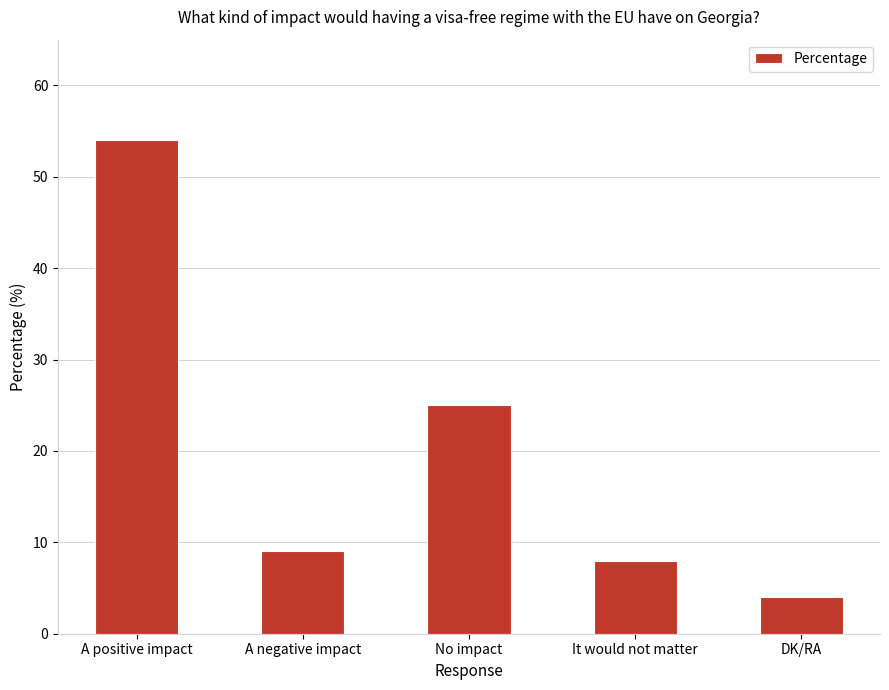

What is the value of the 4th bar from the left?

8